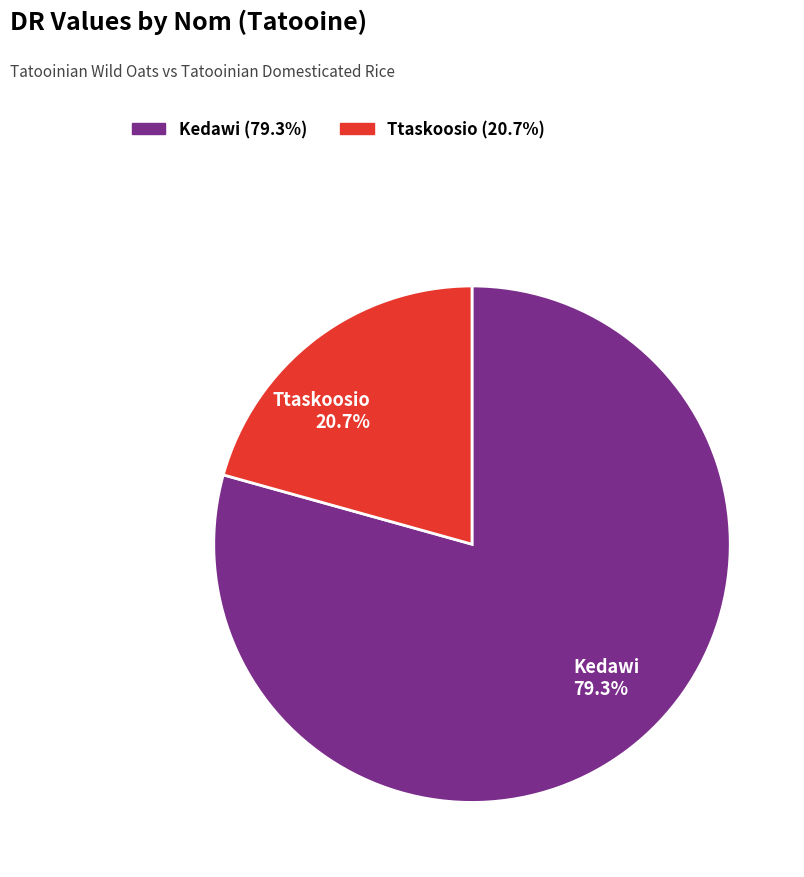

What is the ratio of the value at Ttaskoosio to the value at Kedawi?

0.3